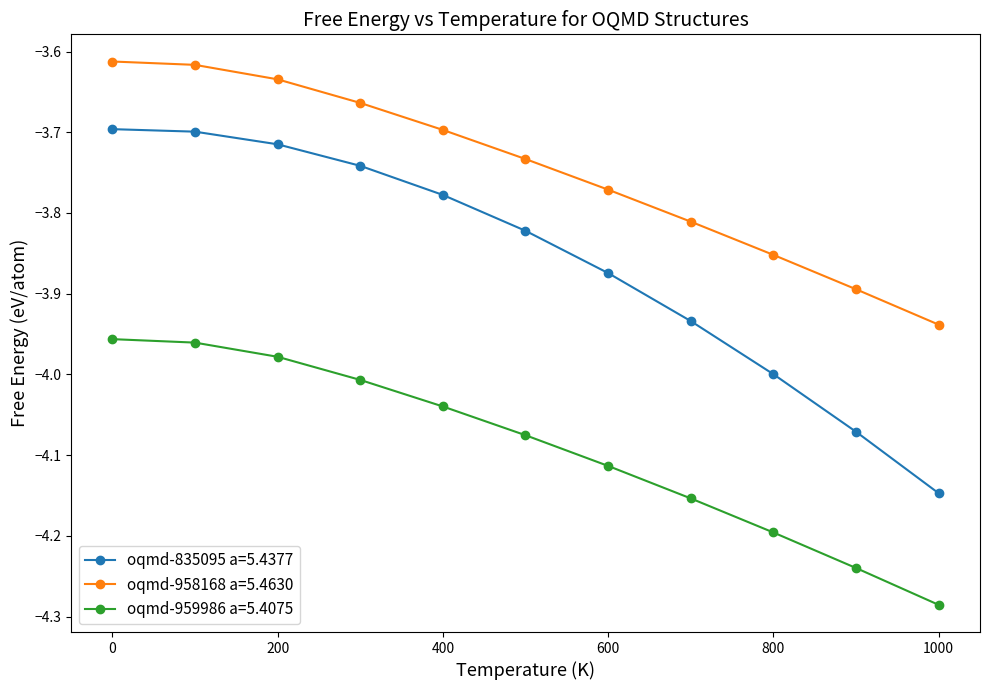

Which series has the largest total across all categories?

oqmd-958168 a=5.4630